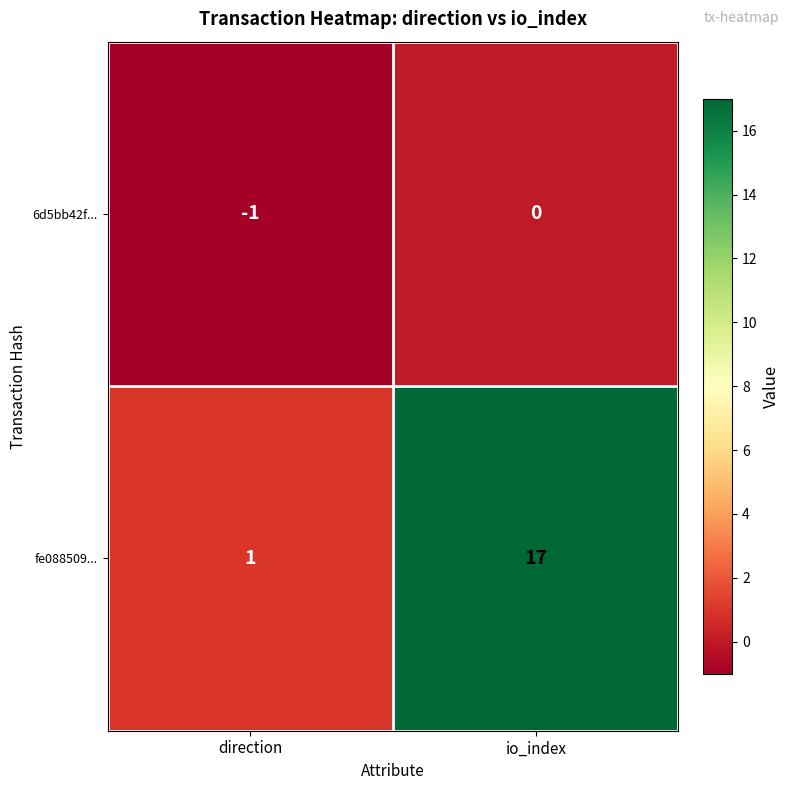

At how many categories does at least one series exceed 0?

2